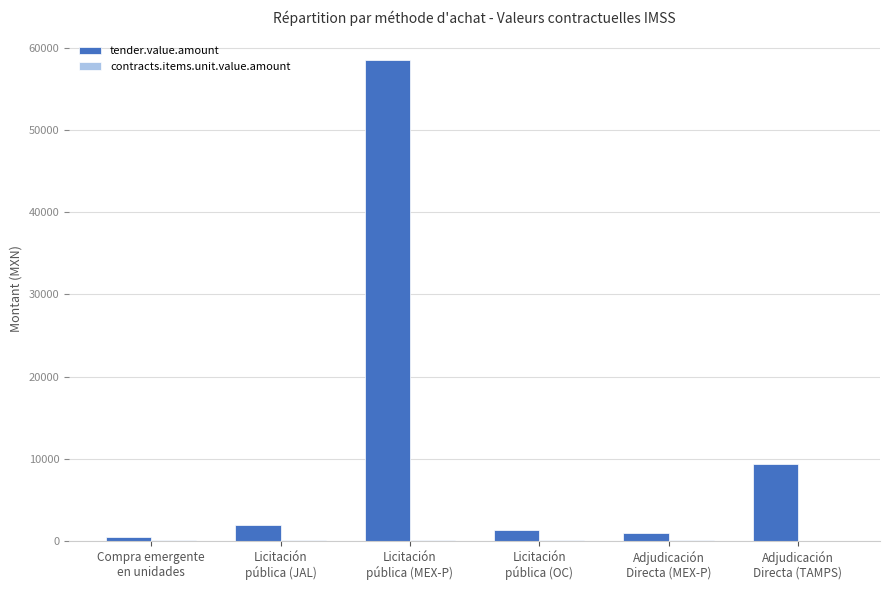

What is the maximum value shown in the chart?

58495.5